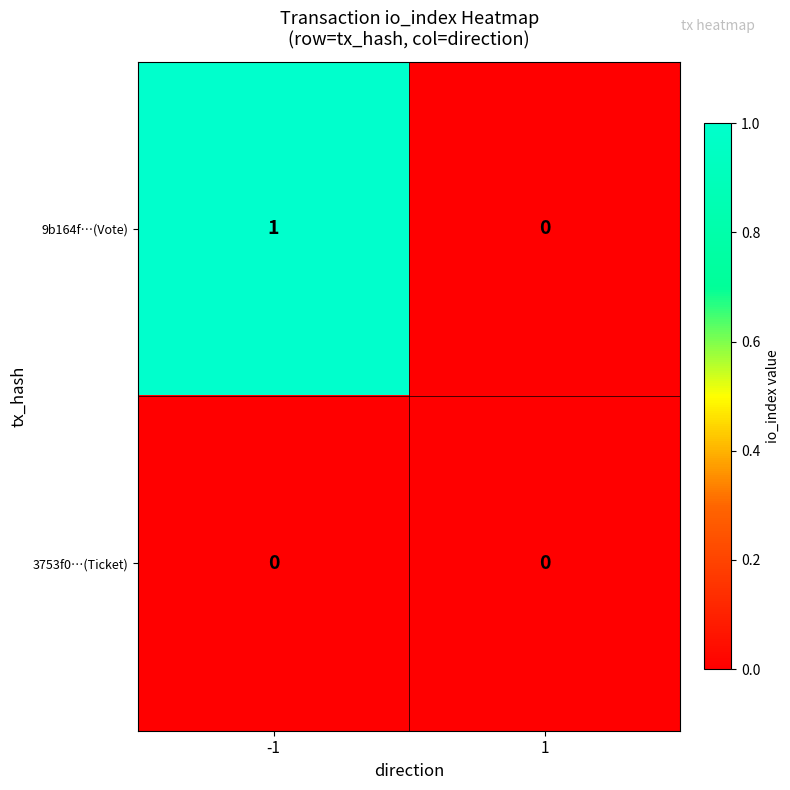

How many values in 9b164f…(Vote) are above zero?

1